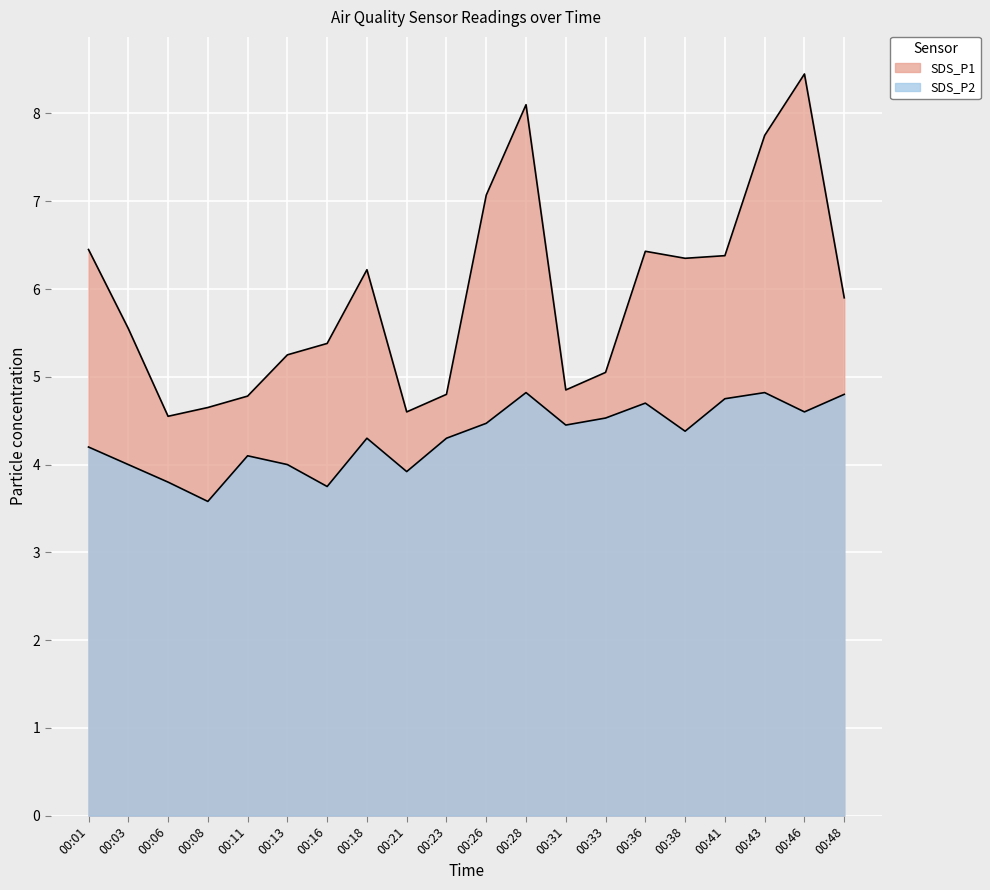

At which label does SDS_P1 reach its peak?

00:46